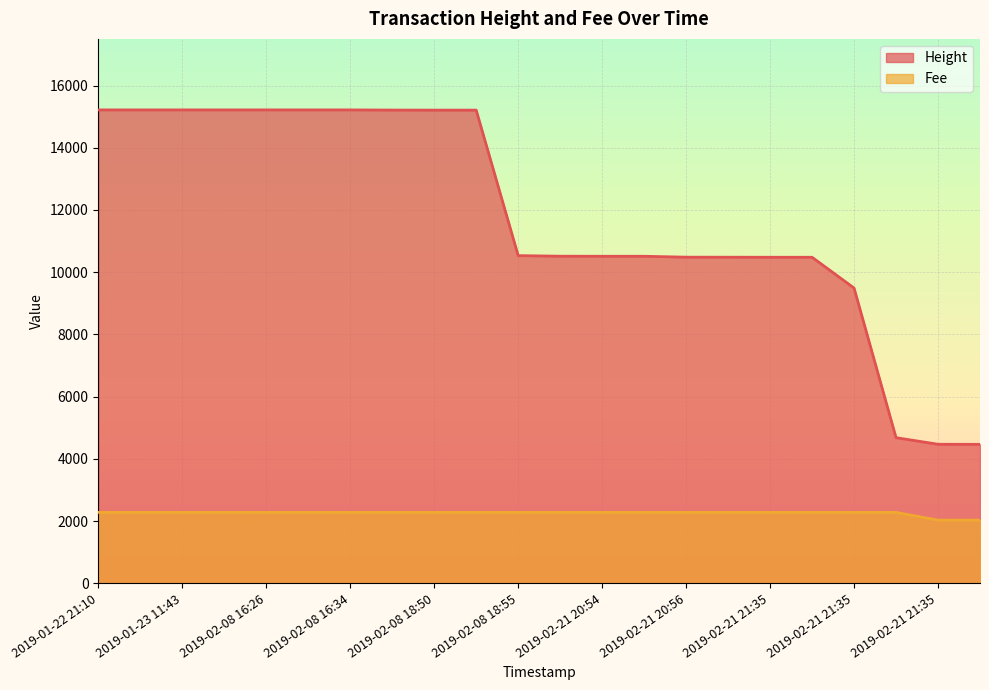

True or false: Fee and Height cross at least once.

False